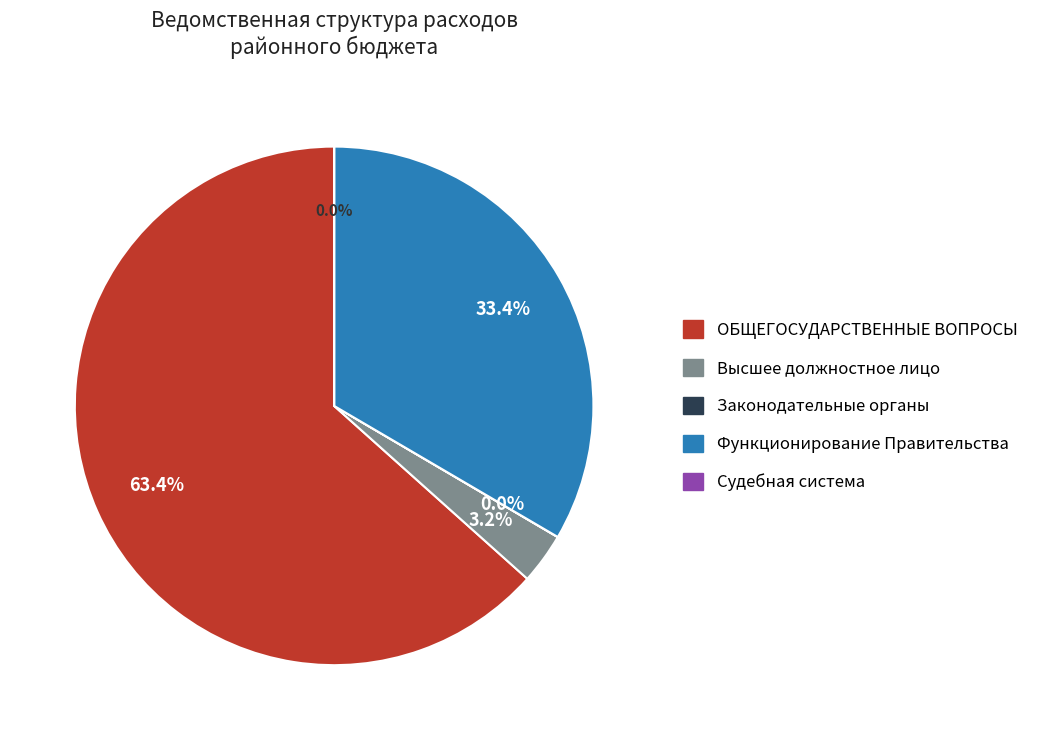

Is there any slice that represents more than half of the pie?

Yes